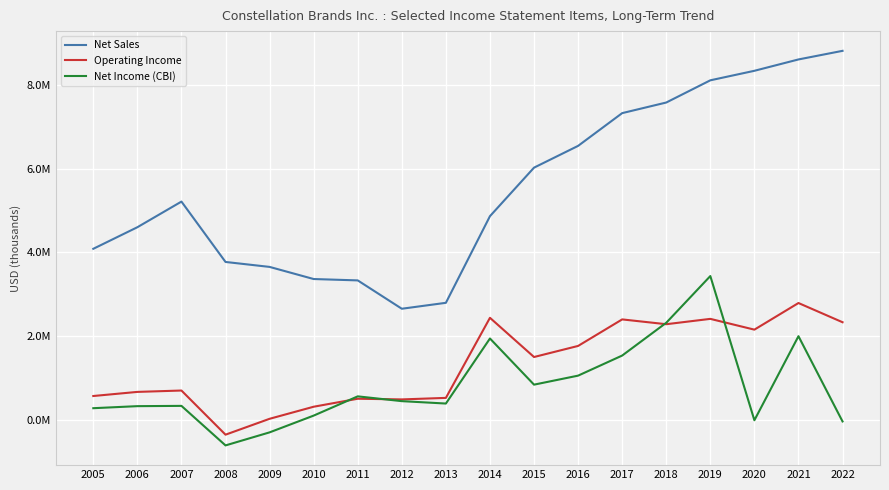

Where do Operating Income and Net Income (CBI) first cross each other?

2010 and 2011